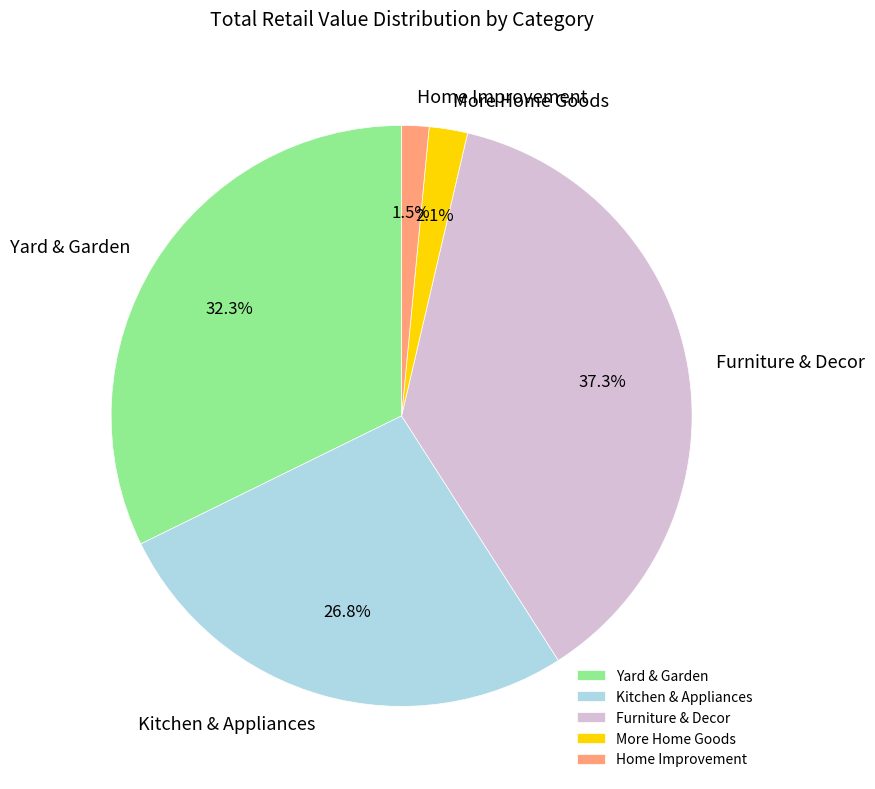

Which category has the smallest portion of the pie?

Home Improvement